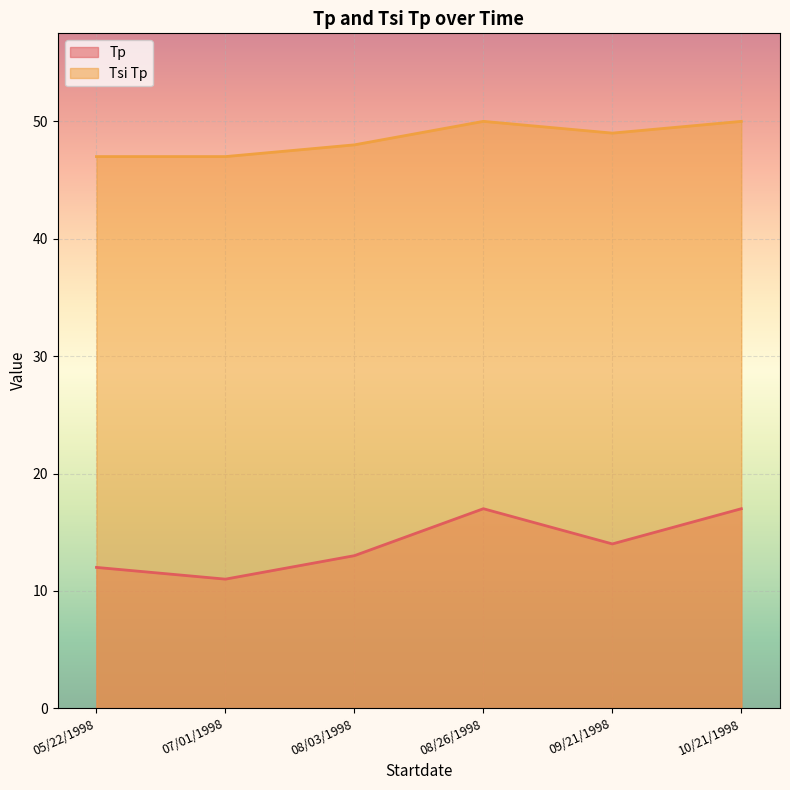

True or false: Tp and Tsi Tp intersect in this chart.

False